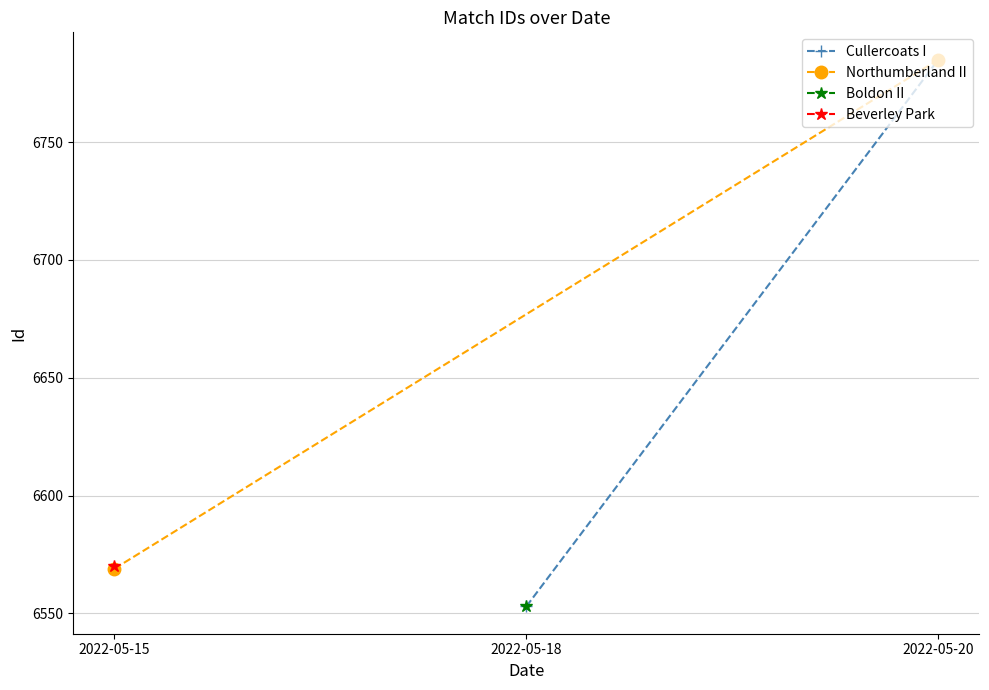

The value of Northumberland II at 2022-05-20 is 12092. True or false?

False